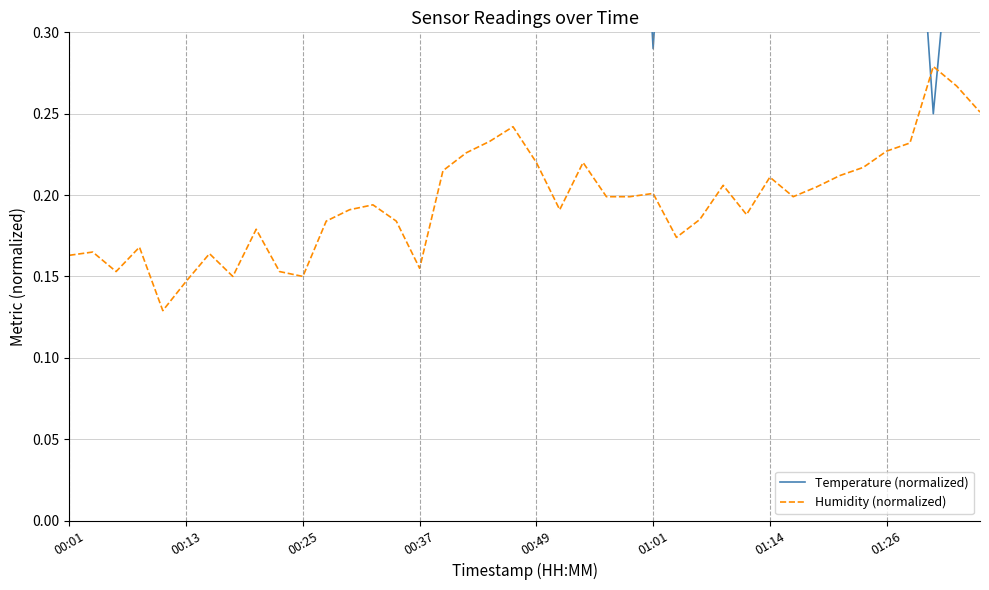

What value does the Temperature (normalized) series have at 00:01?

0.7